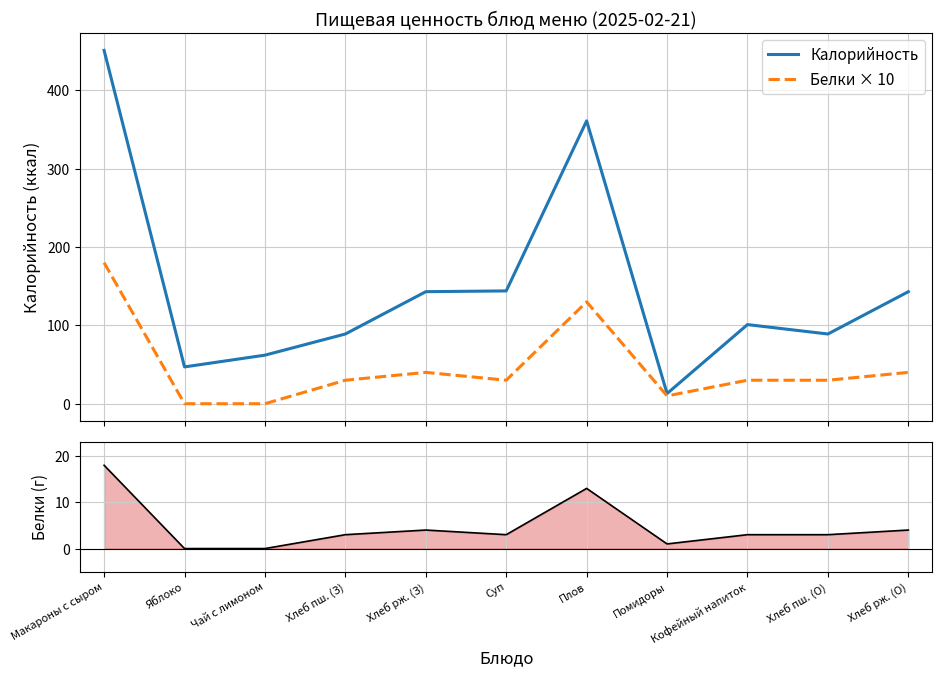

How many positive values does the Белки series have?

9